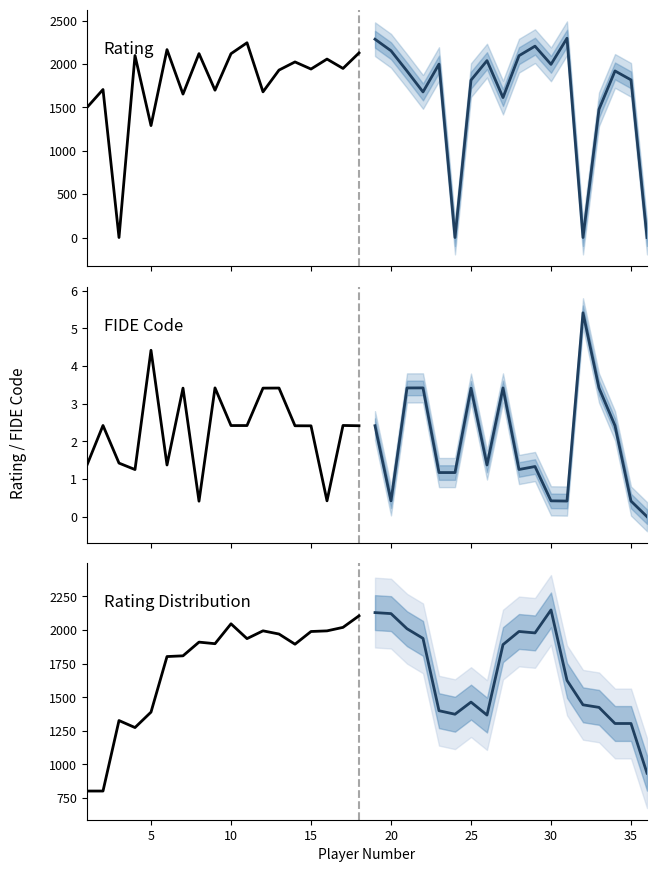

Count the number of data series in this chart.

6